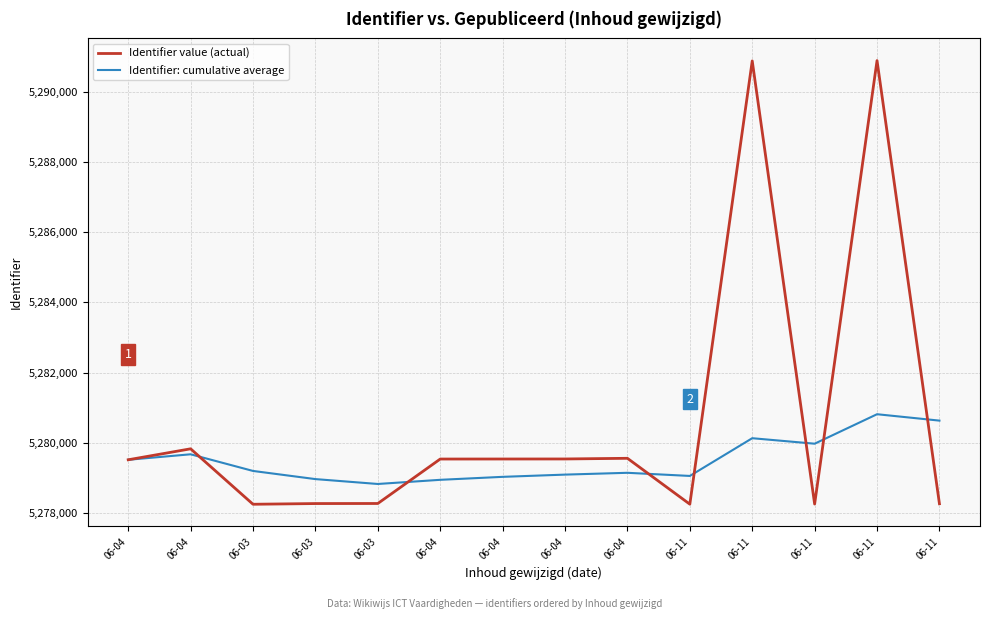

Does the chart have visible grid lines?

Yes